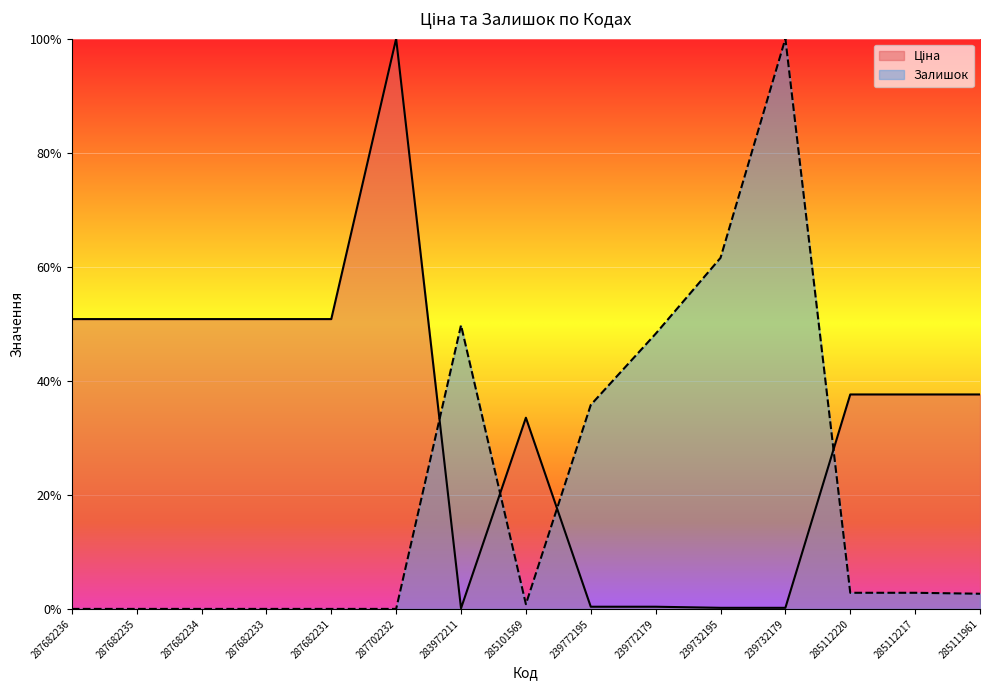

What is the difference between the Ціна values at 287682235 and 239772179?

0.5